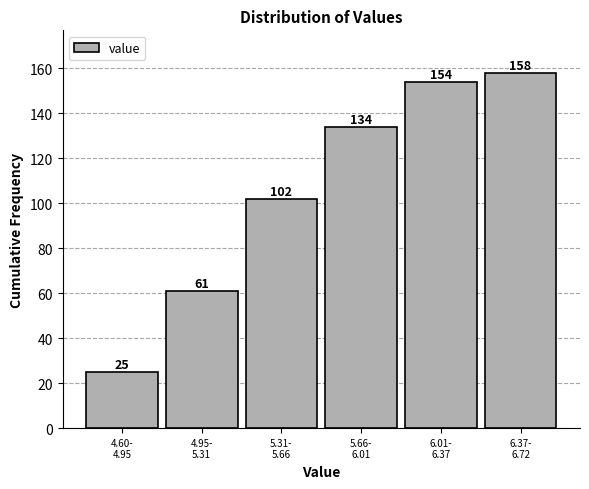

Reading left to right, extract all data points from this chart.

25	61	102	134	154	158